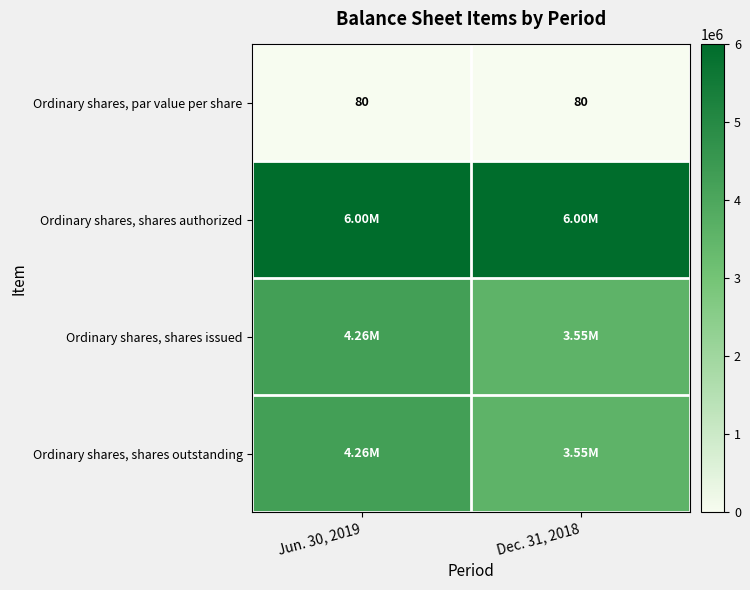

What is the sum of all Ordinary shares, par value per share values?

160